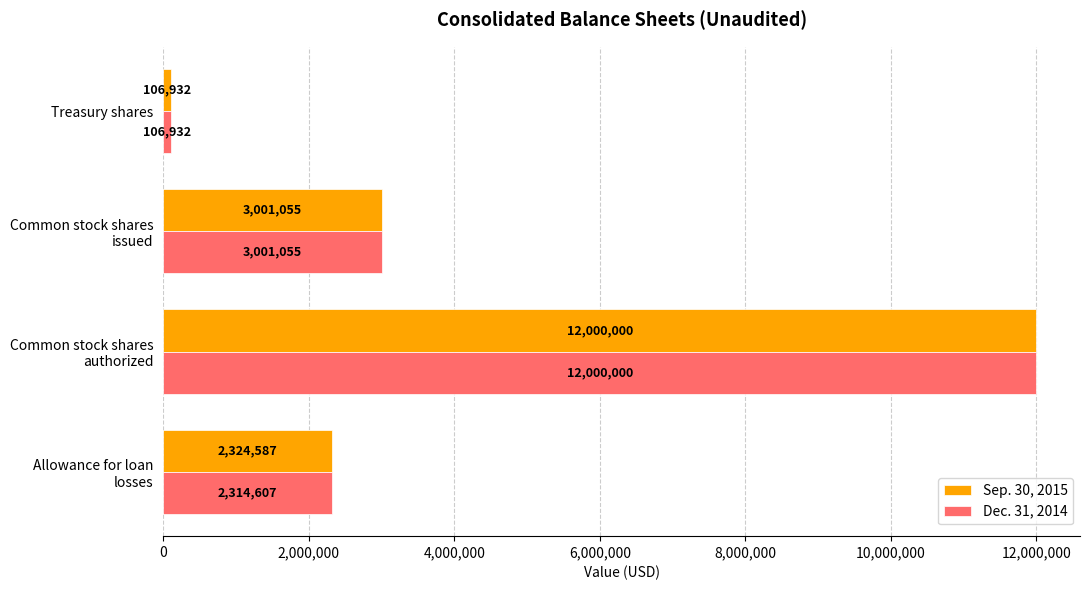

What is the sum of all Sep. 30, 2015 values?

17432574